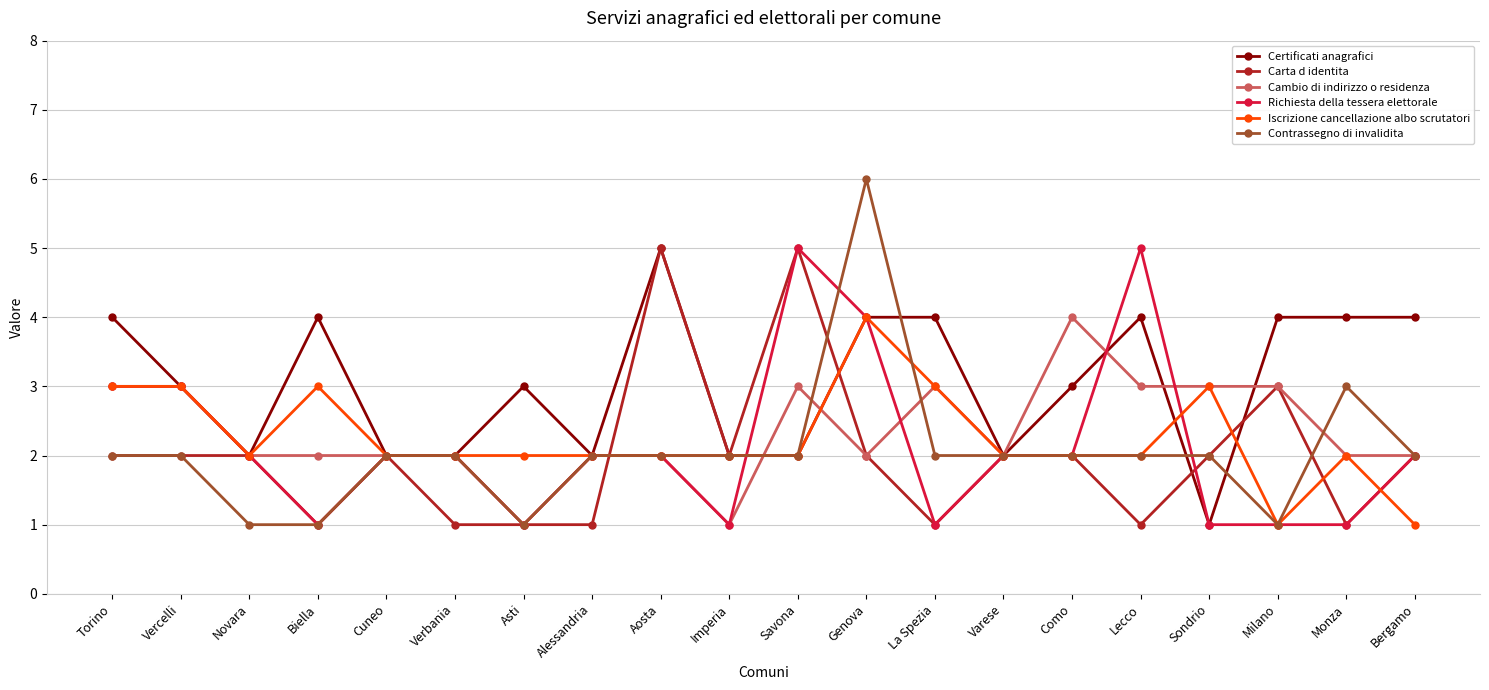

Reading right to left, what are all the values shown in this chart?

Certificati anagrafici: 4	4	4	1	4	3	2	4	4	2	2	5	2	3	2	2	4	2	3	4
Carta d identita: 2	1	3	2	1	2	2	1	2	5	2	5	1	1	1	2	1	2	2	2
Cambio di indirizzo o residenza: 2	2	3	3	3	4	2	3	2	3	1	2	2	1	2	2	2	2	3	3
Richiesta della tessera elettorale: 2	1	1	1	5	2	2	1	4	5	1	2	2	1	2	2	1	2	3	3
Iscrizione cancellazione albo scrutatori: 1	2	1	3	2	2	2	3	4	2	2	2	2	2	2	2	3	2	3	3
Contrassegno di invalidita: 2	3	1	2	2	2	2	2	6	2	2	2	2	1	2	2	1	1	2	2